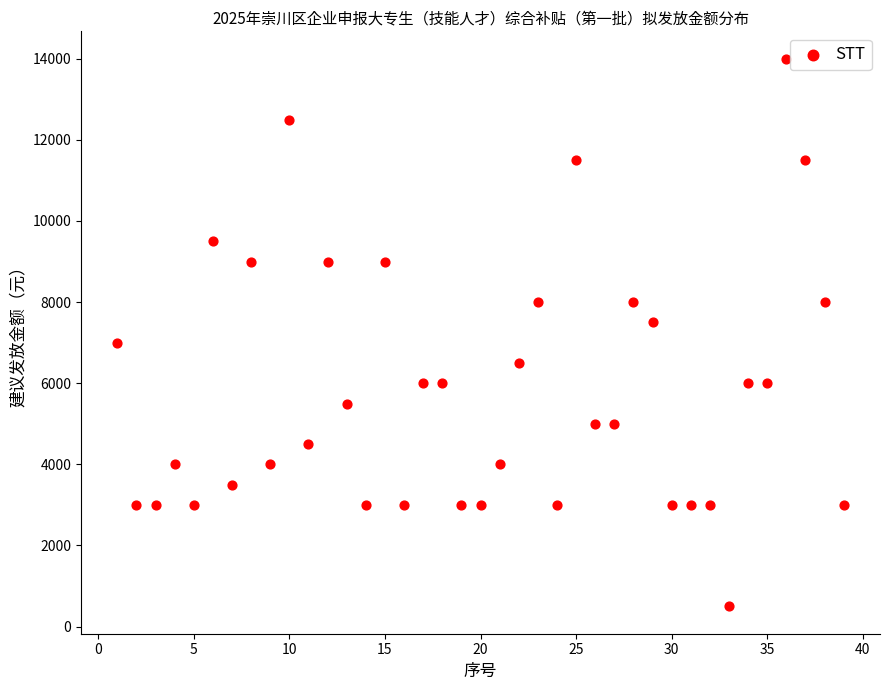

What is the range of X values (max minus min)?

38